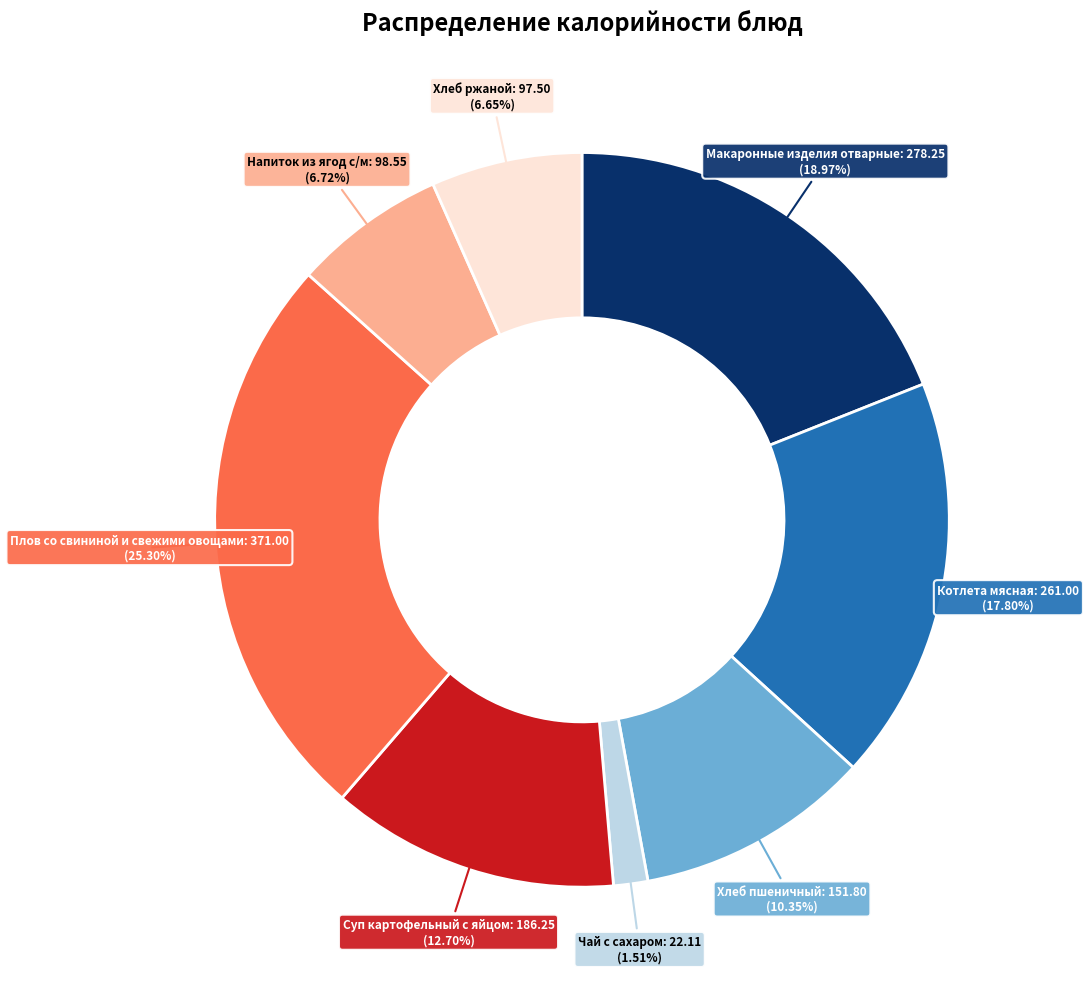

Is there any slice that represents more than half of the pie?

No